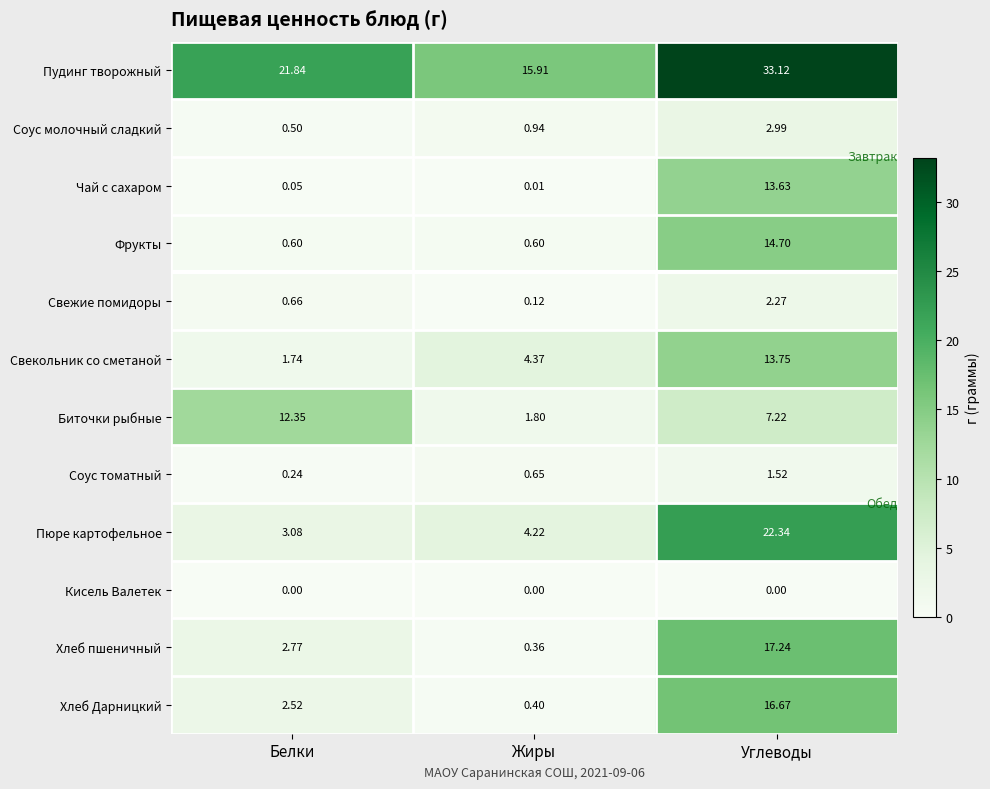

Between Жиры and Углеводы, which series saw the biggest shift?

Пюре картофельное